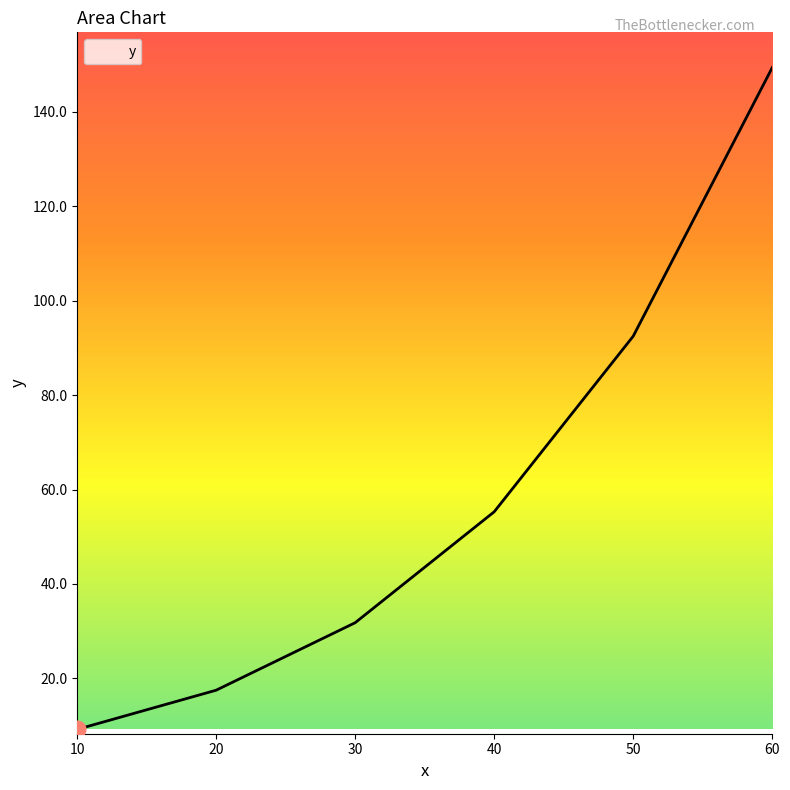

What is the difference between the maximum and second lowest values?

131.9